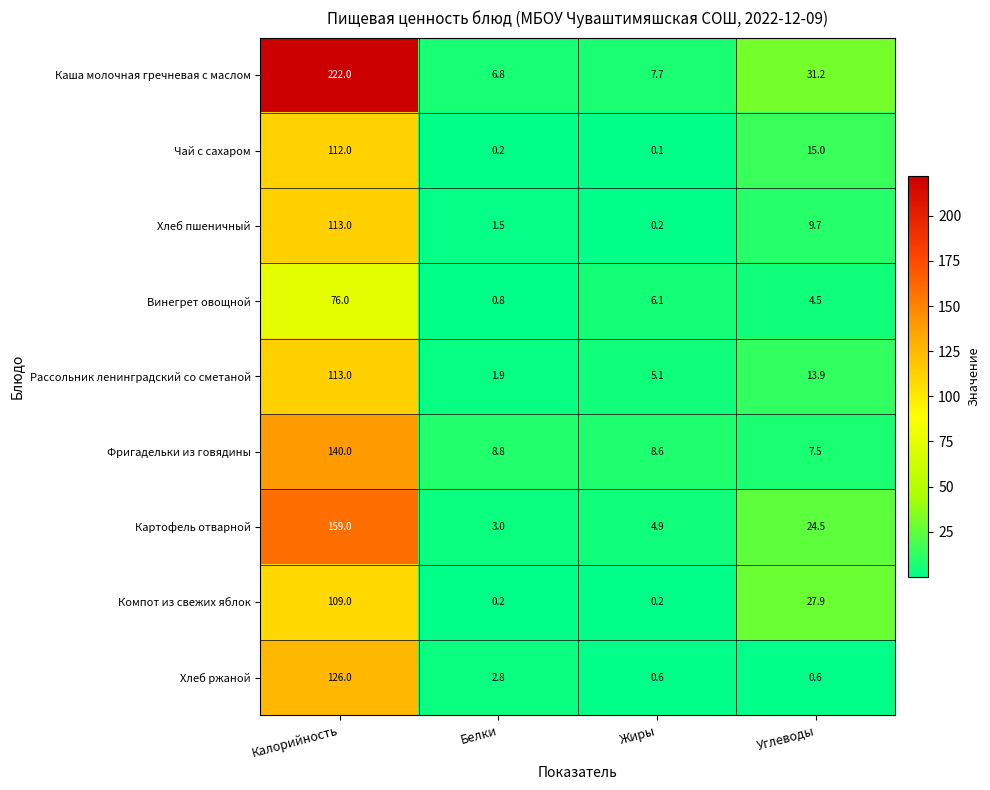

What is the total value across all series at Углеводы?

134.8